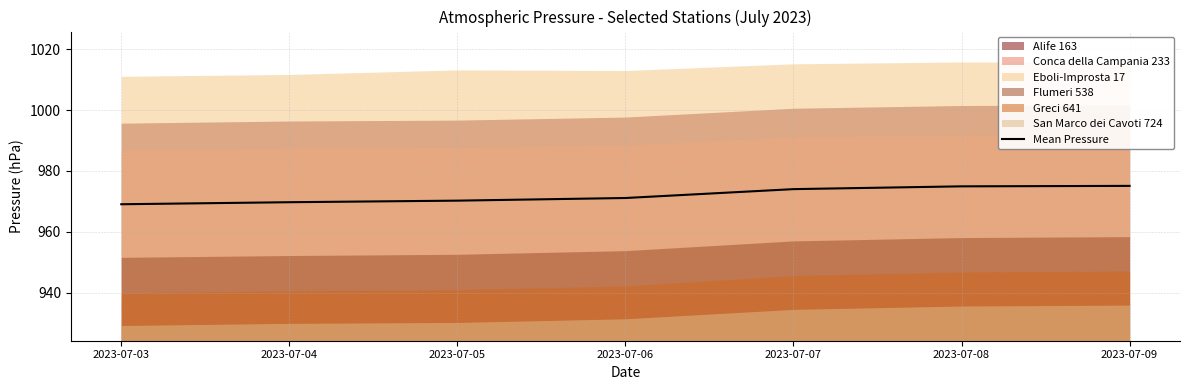

The chart shows a value of 971.1 at 2023-07-06. True or false?

True